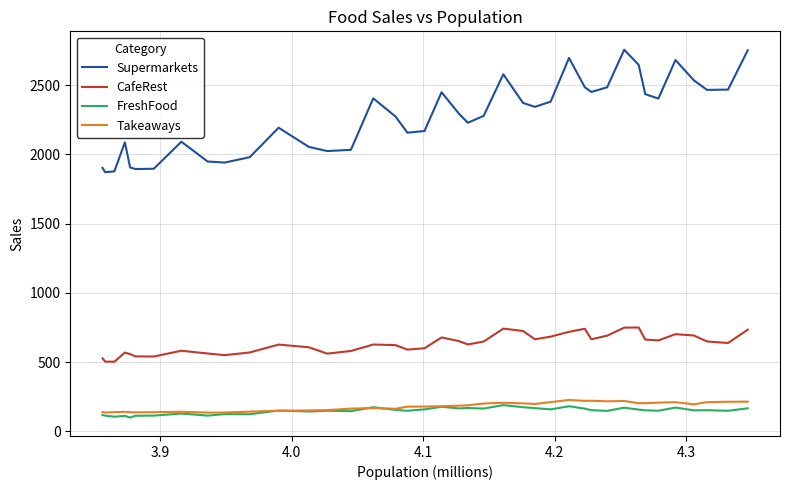

True or false: Supermarkets and CafeRest intersect in this chart.

False